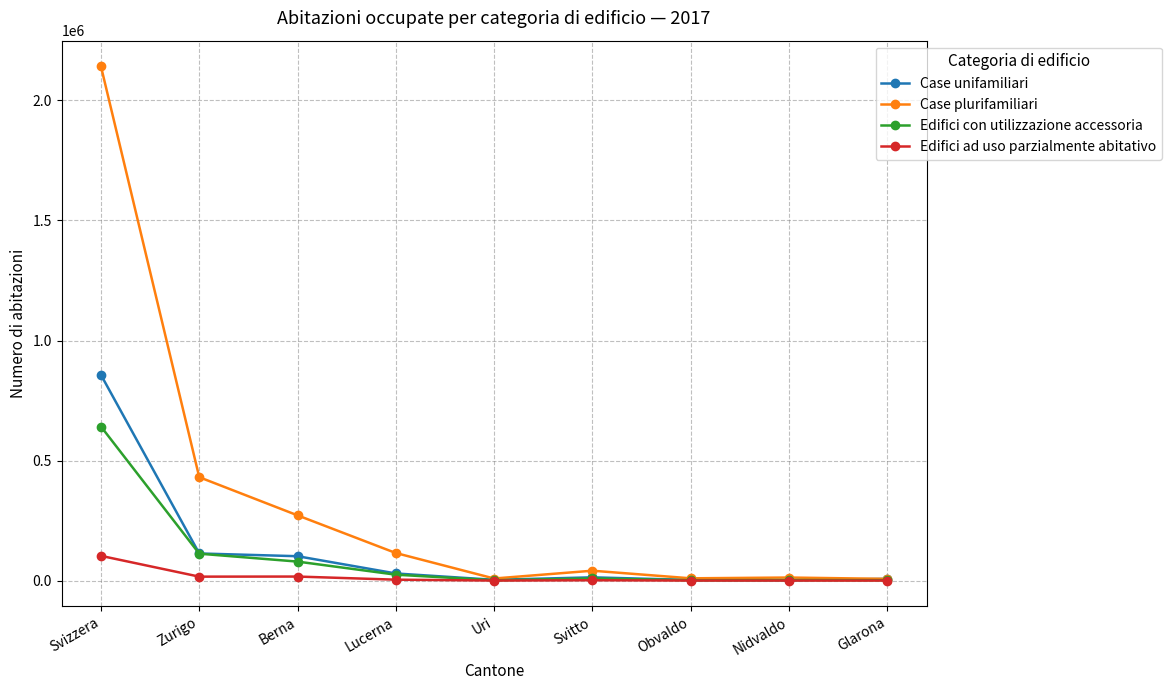

How many values in the Case plurifamiliari series are below 41611?

4